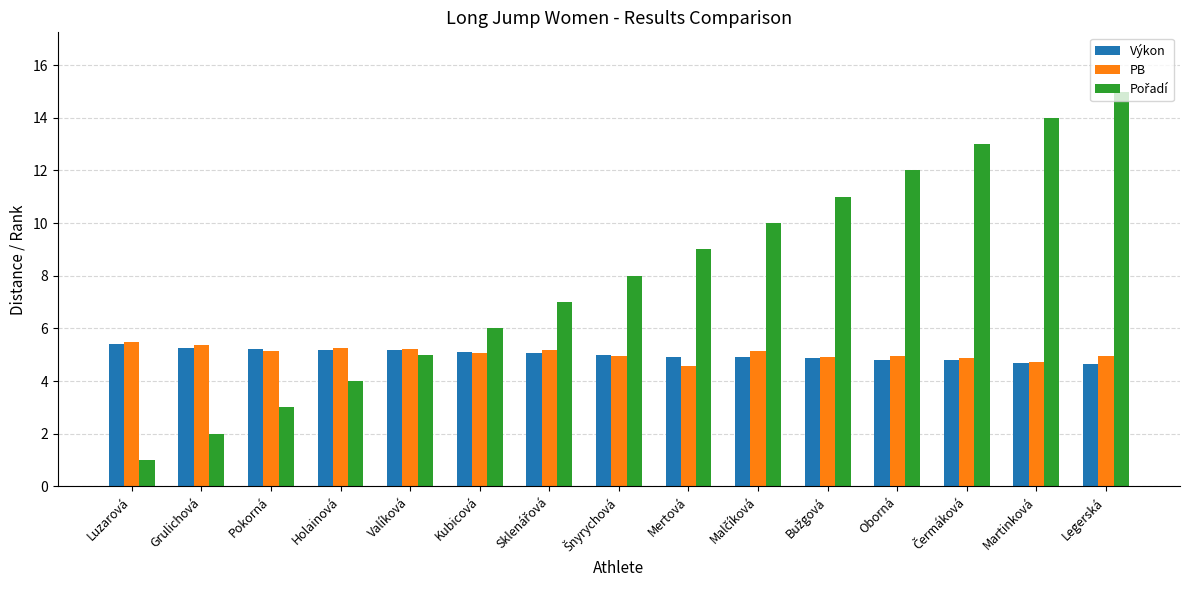

At which category is the sum across all series the highest?

Legerská